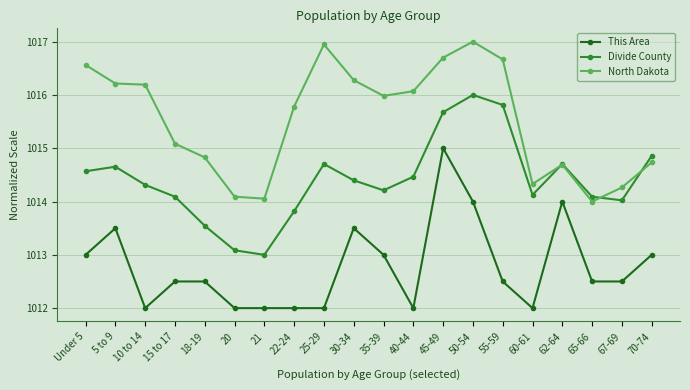

Is it true that Divide County equals 1013.1 at 20?

True